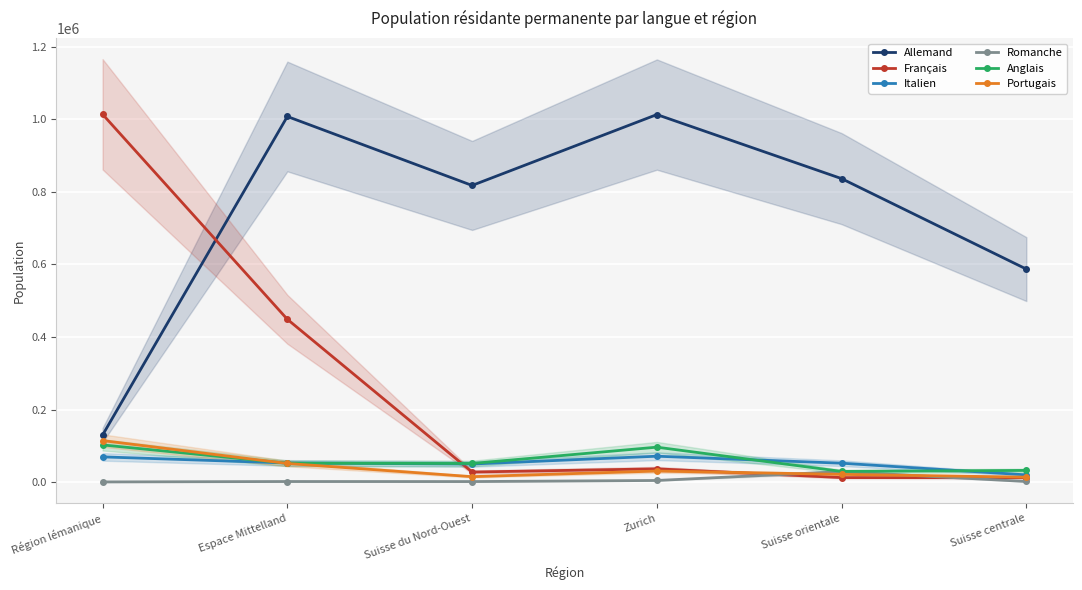

The value of Allemand at Suisse centrale is 587242.0. True or false?

True